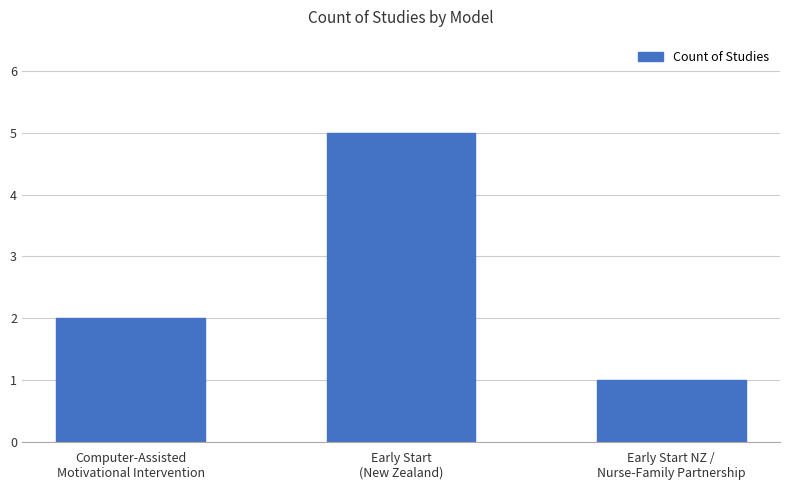

What is the maximum value shown in the chart?

5